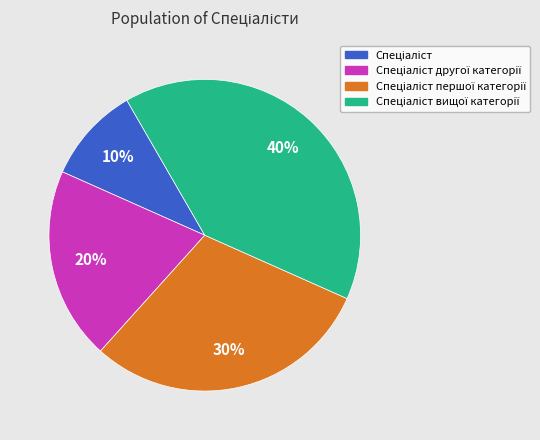

Is there any slice that represents more than half of the pie?

No